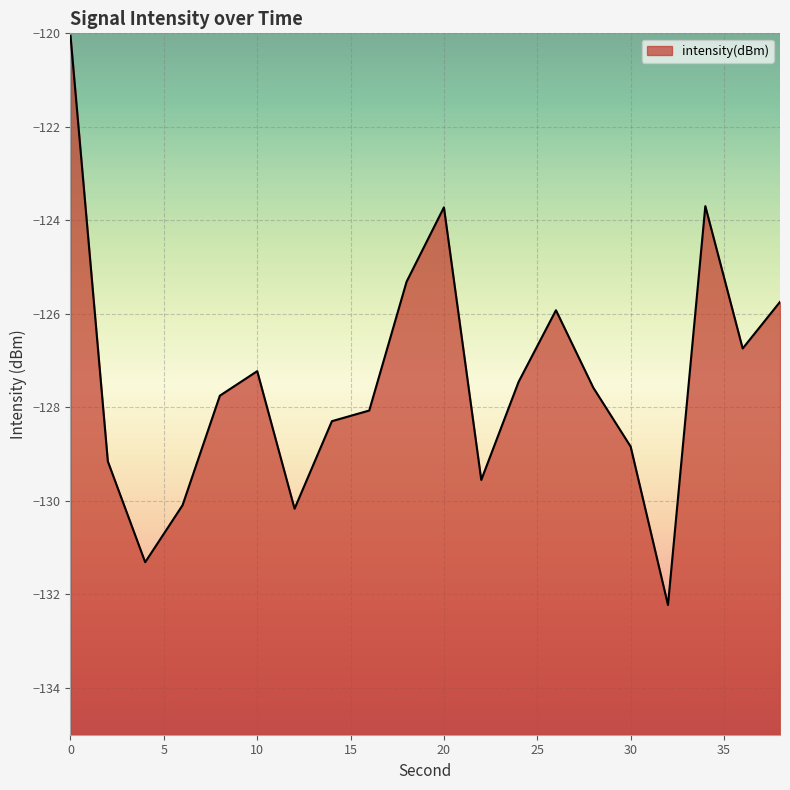

How many values exceed -127?

7